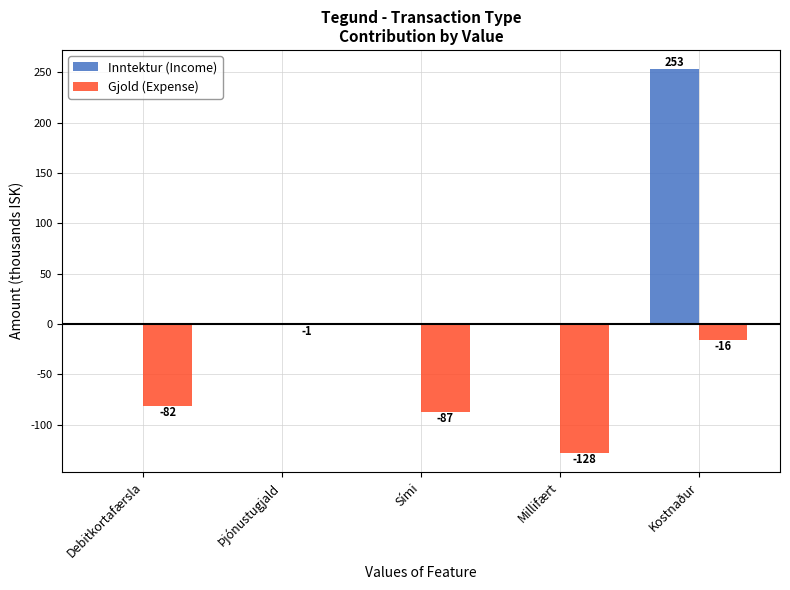

How many series are shown in this chart?

2